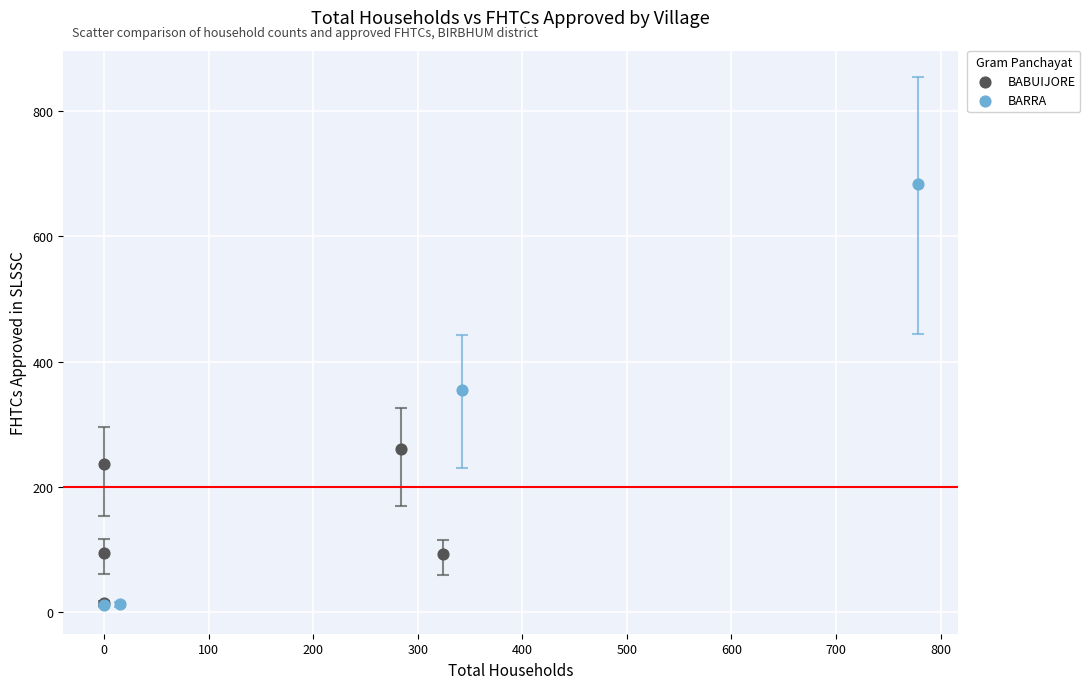

Which series has the largest Y range (max minus min)?

BARRA